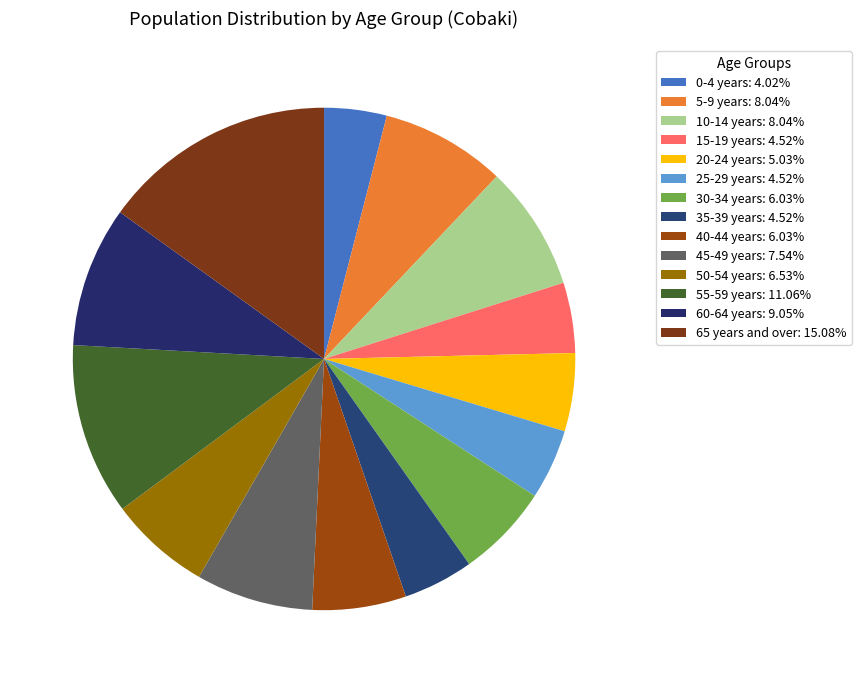

How many segments does this pie chart have?

14